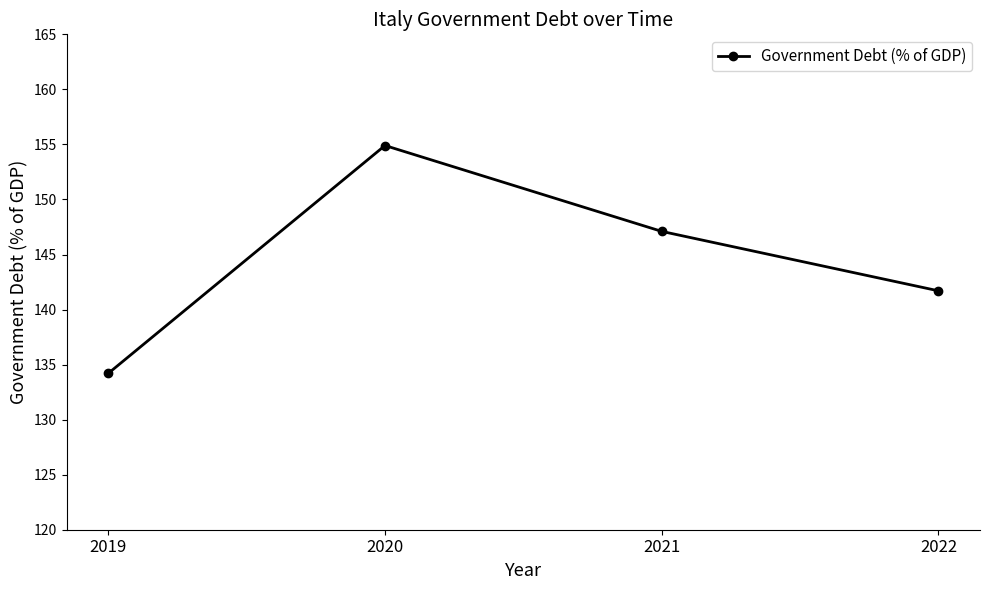

At which label is the value closest to 144?

2022